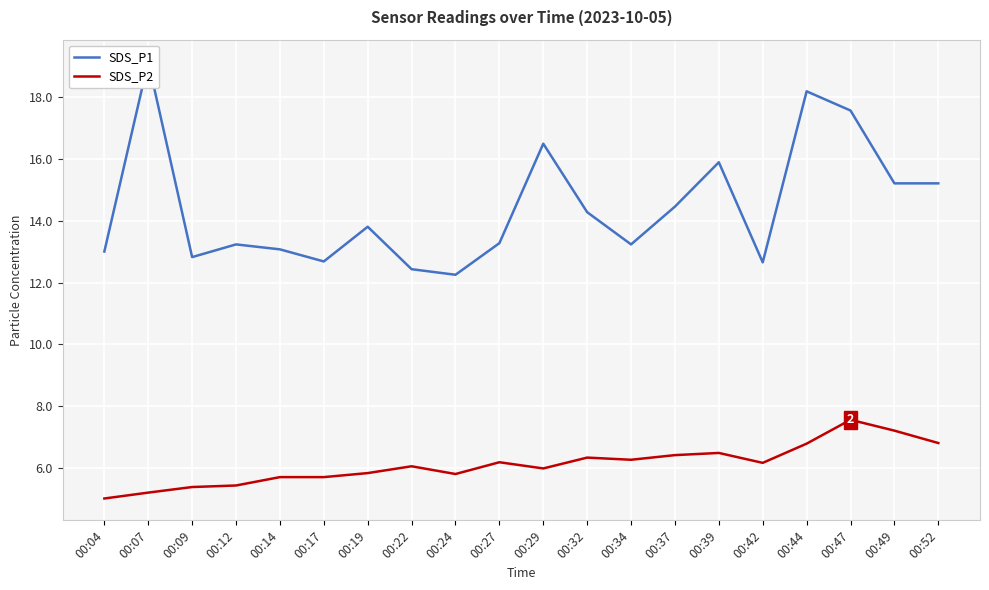

How many lines are shown in the chart?

2